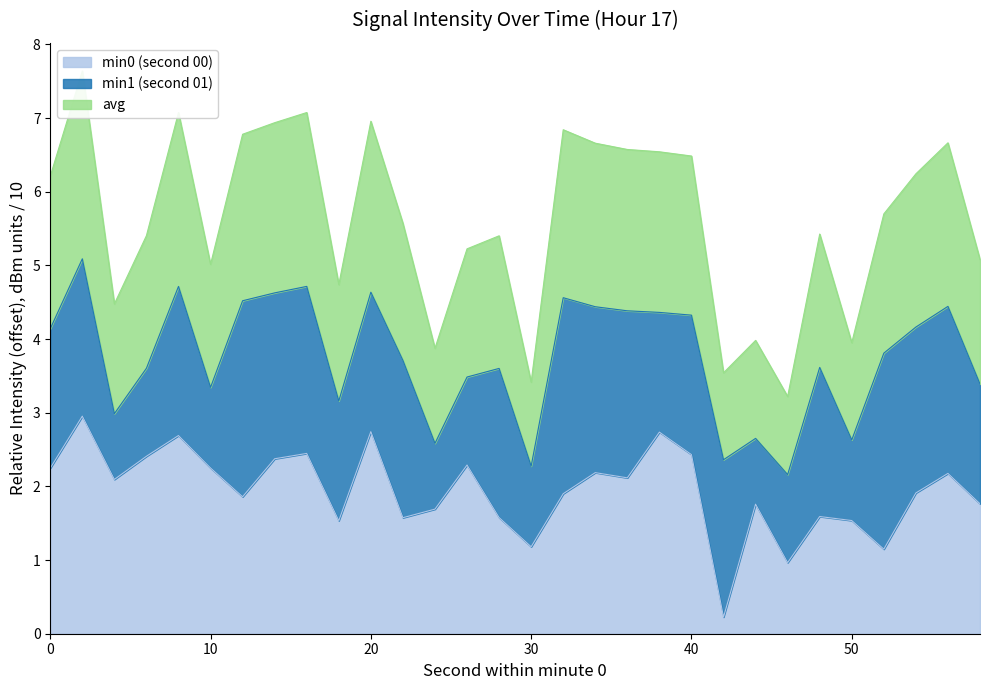

How many data points in min0 are above 2?

15